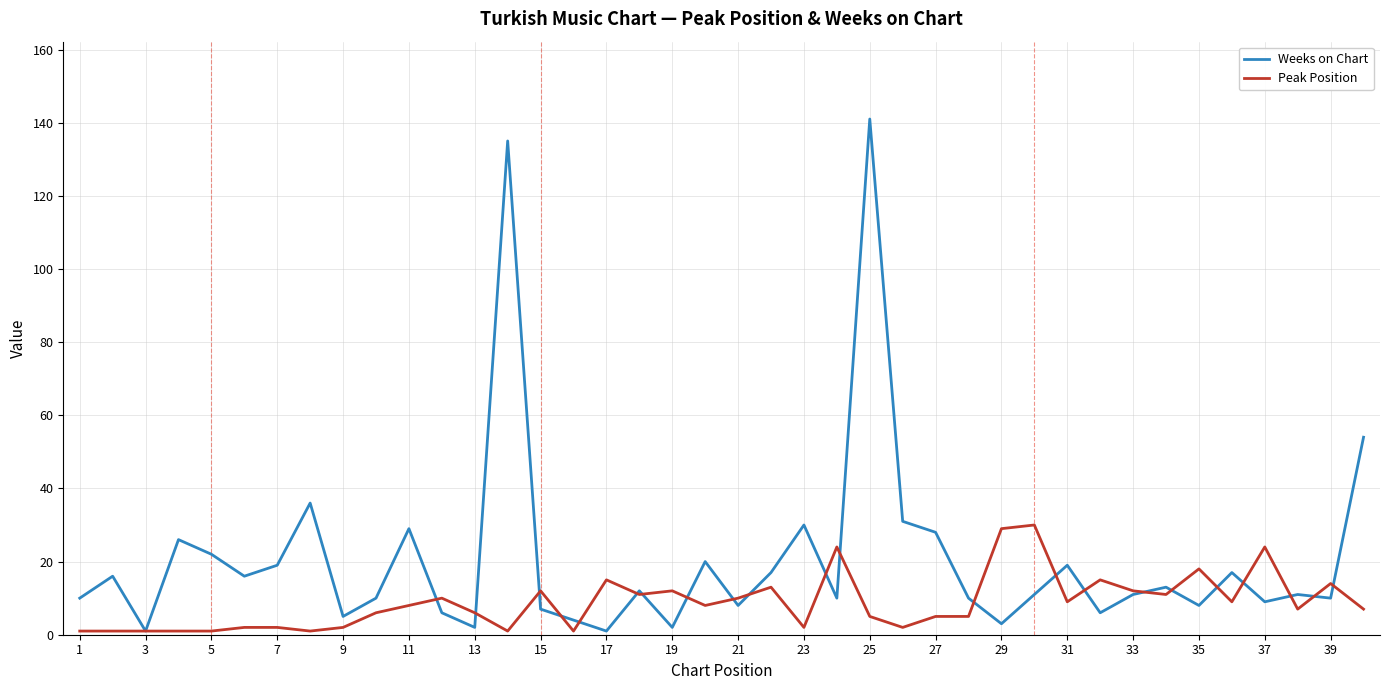

Rank the series by their maximum value, from highest to lowest.

Weeks on Chart, Peak Position